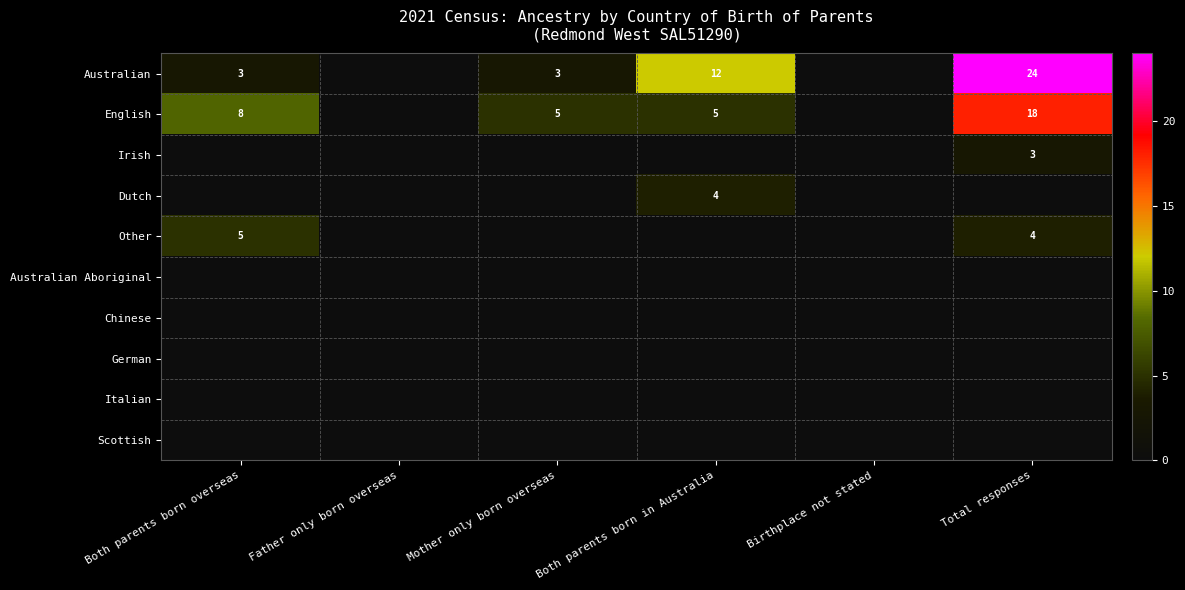

Between Mother only born overseas and Total responses, which is larger?

Total responses